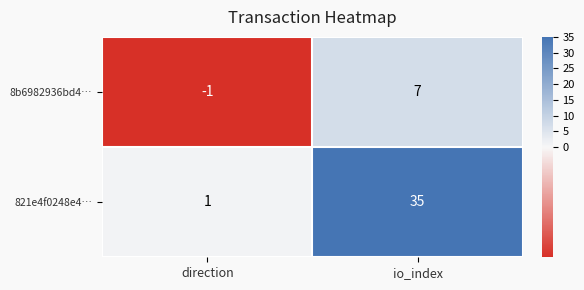

At which label does 821e4f0248e4… reach its minimum?

direction